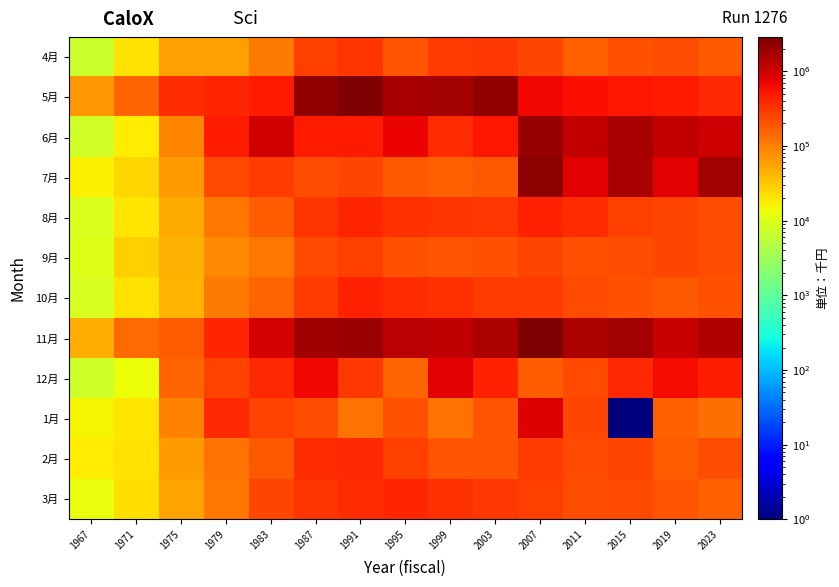

Reading right to left, what are all the values shown in this chart?

4月: 2023=183331	2019=216263	2015=203789	2011=159192	2007=238650	2003=309376	1999=297697	1995=192286	1991=320681	1987=274721	1983=108655	1979=59123	1975=58609	1971=21650	1967=6895
5月: 2023=393755	2019=496650	2015=517657	2011=592558	2007=670173	2003=2213578	1999=1723702	1995=1698525	1991=2731681	1987=2237634	1983=500850	1979=421136	1975=363562	1971=151442	1967=67266
6月: 2023=1046040	2019=1177975	2015=1652202	2011=1148054	2007=2054271	2003=507606	1999=363956	1995=681866	1991=495155	1987=489227	1983=991838	1979=475373	1975=88207	1971=17973	1967=7768
7月: 2023=1771998	2019=781003	2015=1661395	2011=758407	2007=2291496	2003=182265	1999=164855	1995=186792	1991=245233	1987=222854	1983=296796	1979=235180	1975=65482	1971=24770	1967=16814
8月: 2023=215119	2019=243522	2015=271479	2011=372682	2007=432672	2003=300948	1999=318077	1995=351700	1991=413853	1987=326321	1983=174860	1979=115758	1975=52131	1971=19572	1967=9313
9月: 2023=221486	2019=245962	2015=216109	2011=210264	2007=250336	2003=201431	1999=197524	1995=204373	1991=267154	1987=227917	1983=111345	1979=87062	1975=44160	1971=28327	1967=9896
10月: 2023=208740	2019=179571	2015=203507	2011=223387	2007=285988	2003=286510	1999=335420	1995=358651	1991=432739	1987=291347	1983=151210	1979=110940	1975=43689	1971=21111	1967=9049
11月: 2023=1481853	2019=1119086	2015=1703960	2011=1568523	2007=2871162	2003=1518398	1999=1265273	1995=1331167	1991=1953262	1987=1841732	1983=903449	1979=409818	1975=169792	1971=137405	1967=47659
12月: 2023=467852	2019=613309	2015=389928	2011=233213	2007=167041	2003=428528	1999=763620	1995=156635	1991=300567	1987=638979	1983=394846	1979=260683	1975=152519	1971=13628	1967=7283
1月: 2023=126811	2019=157607	2015=1	2011=246801	2007=811309	2003=198372	1999=119223	1995=205257	1991=124408	1987=215970	1983=254205	1979=379451	1975=95456	1971=20033	1967=15687
2月: 2023=216469	2019=174336	2015=238525	2011=233218	2007=291456	2003=195069	1999=195283	1995=278872	1991=386888	1987=366042	1983=186981	1979=121105	1975=63960	1971=20738	1967=17961
3月: 2023=158096	2019=197781	2015=232011	2011=219652	2007=265772	2003=315772	1999=349514	1995=416329	1991=357999	1987=321127	1983=246349	1979=111388	1975=58046	1971=22218	1967=12739